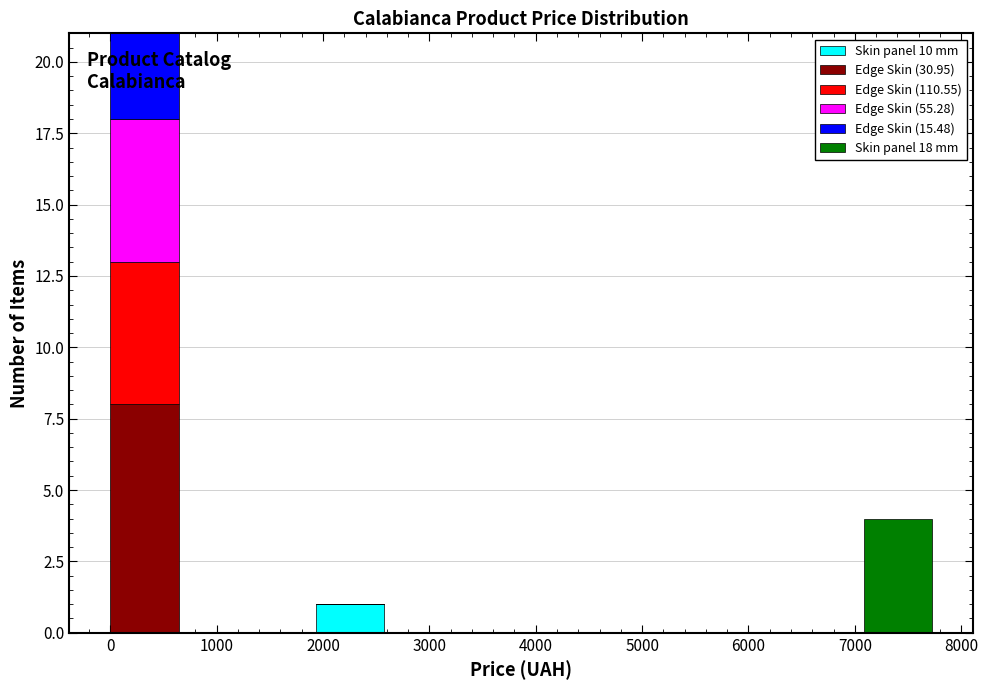

Reading left to right, list every stacked bar in this chart as the range it spans on the x-axis followed by its total height. Neither the bar edges nor the heights are printed on the chart, so give them approximately, as read against the axes.

0 to 600: 21
600 to 1300: 0
1300 to 1900: 0
1900 to 2600: 1
2600 to 3200: 0
3200 to 3900: 0
3900 to 4500: 0
4500 to 5200: 0
5200 to 5800: 0
5800 to 6400: 0
6400 to 7100: 0
7100 to 7700: 4